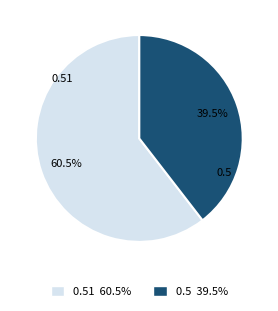

Is there any slice that represents more than half of the pie?

Yes